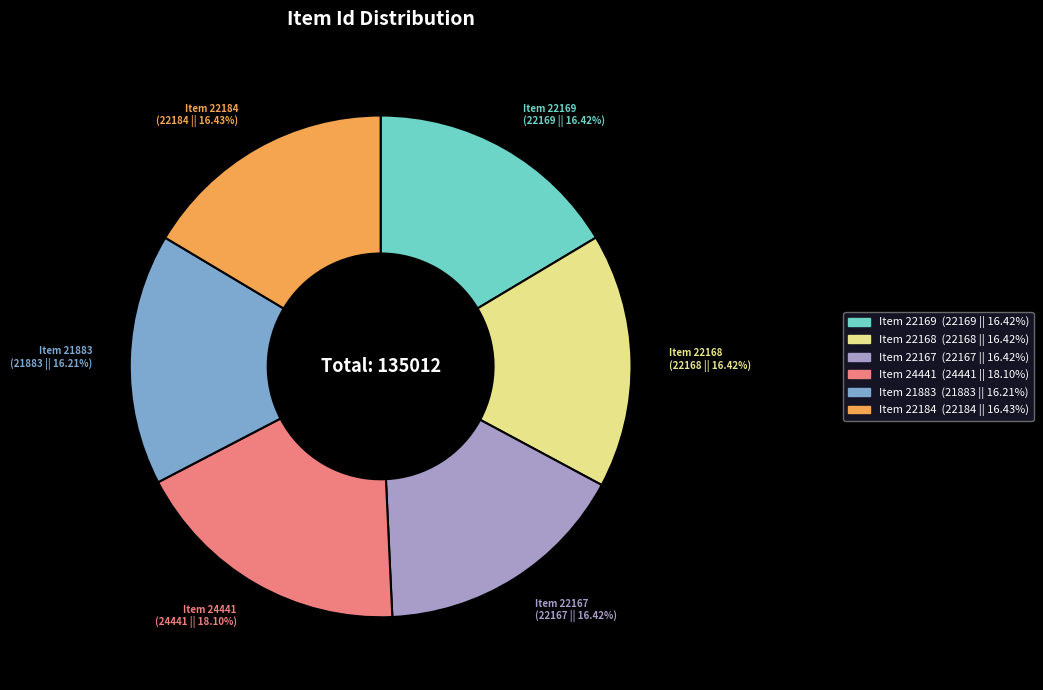

What is the ratio of the value at Item 22168 to the value at Item 22184?

1.0